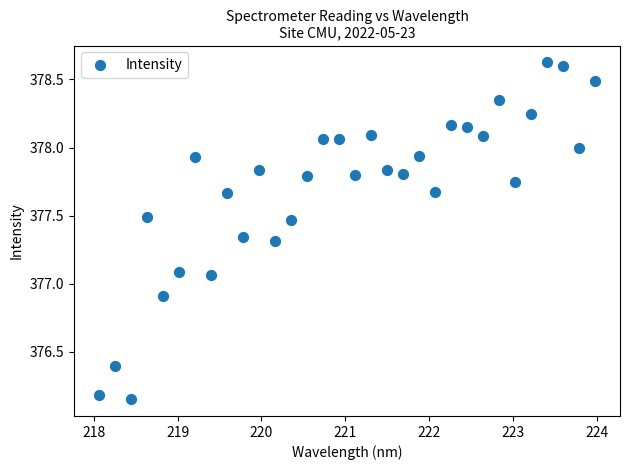

What is the range of X values (max minus min)?

5.9